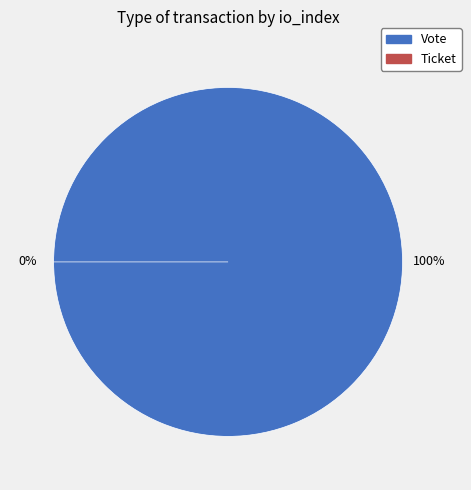

How many slices are in this pie chart?

2